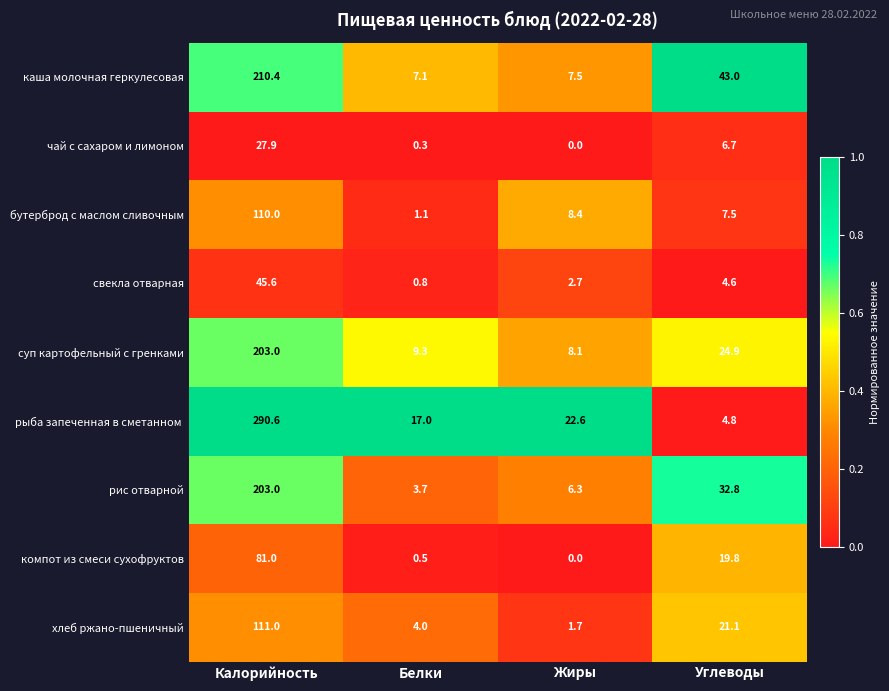

The суп картофельный с гренками series shows 203.0 at Калорийность. True or false?

True